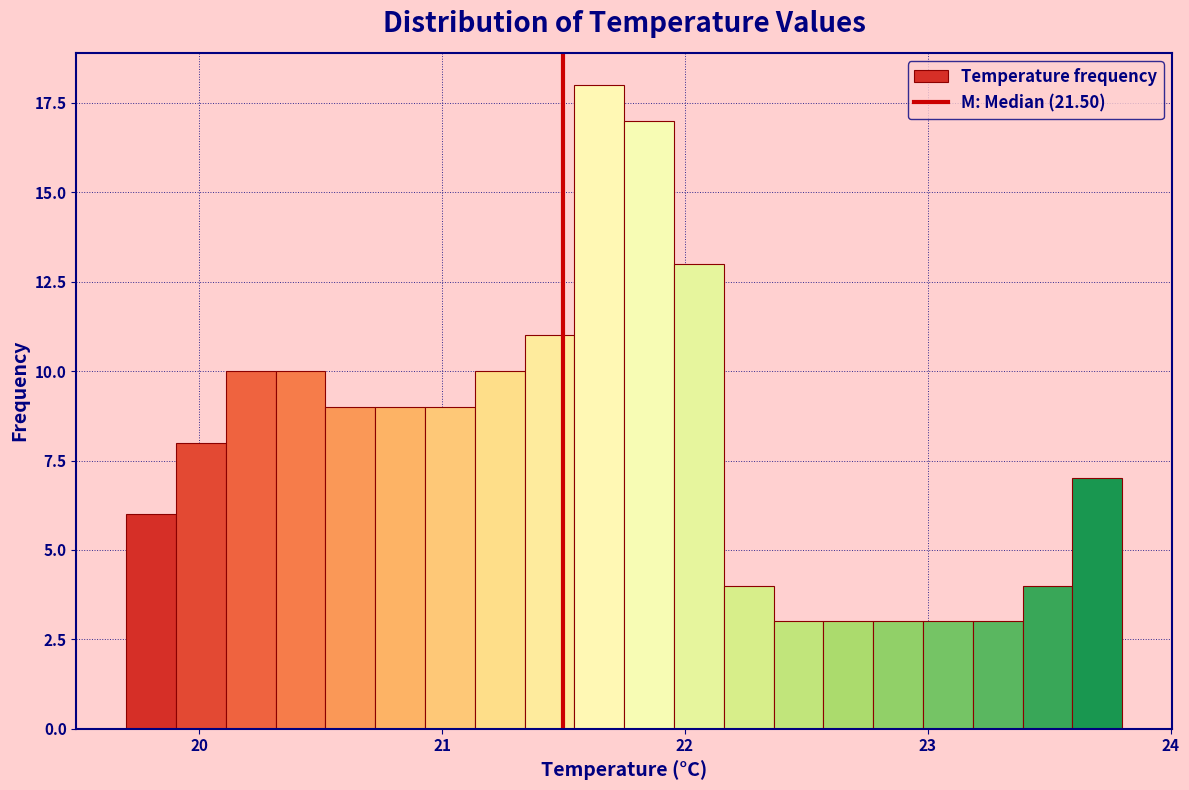

Read against the x-axis, roughly where is the centre of the tallest bar?

21.6